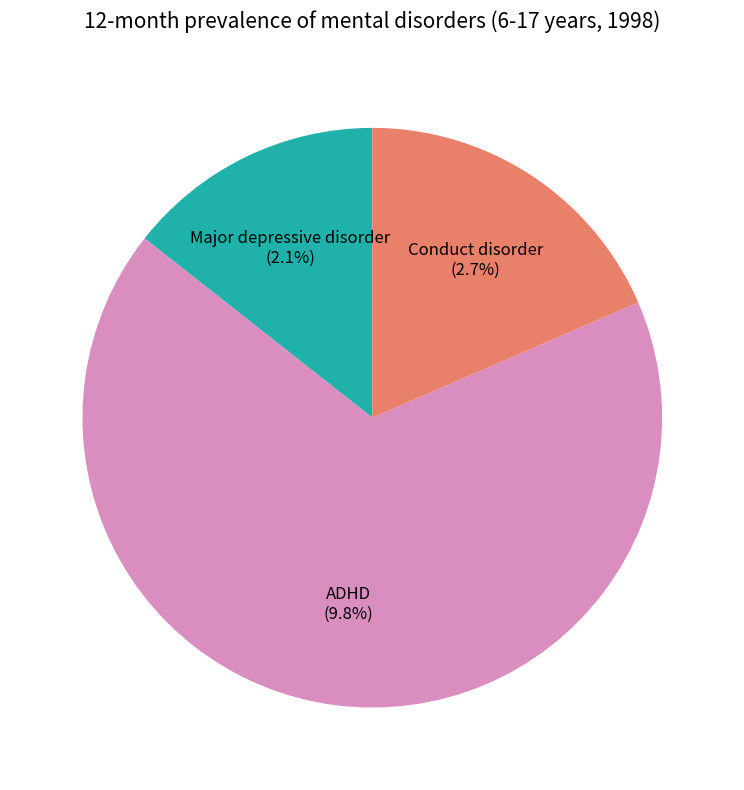

To the nearest percent, what is the difference between the Conduct disorder and ADHD slice percentages?

49%